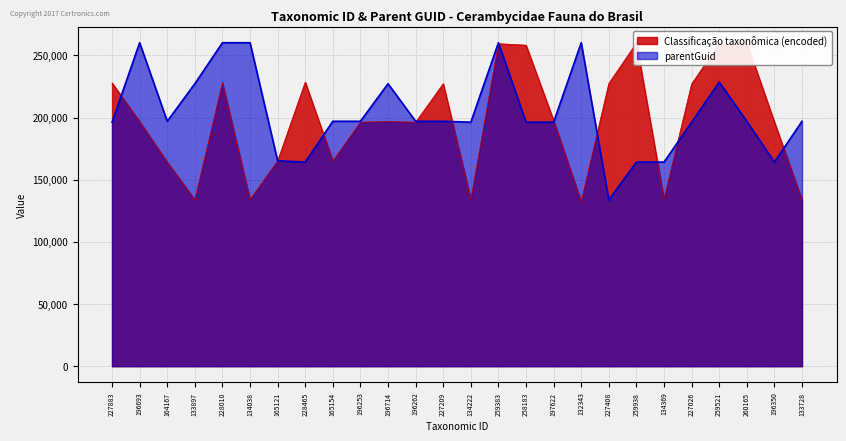

How many series are shown in this chart?

2